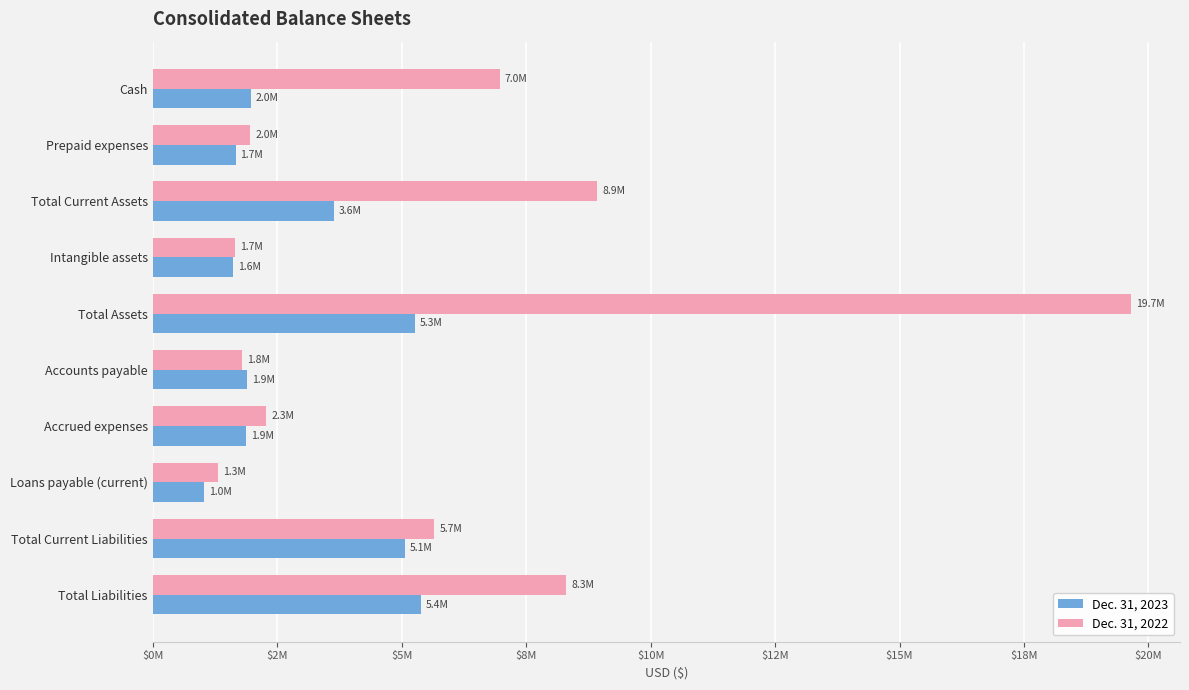

What are all the series names shown in the legend?

Dec. 31, 2023, Dec. 31, 2022